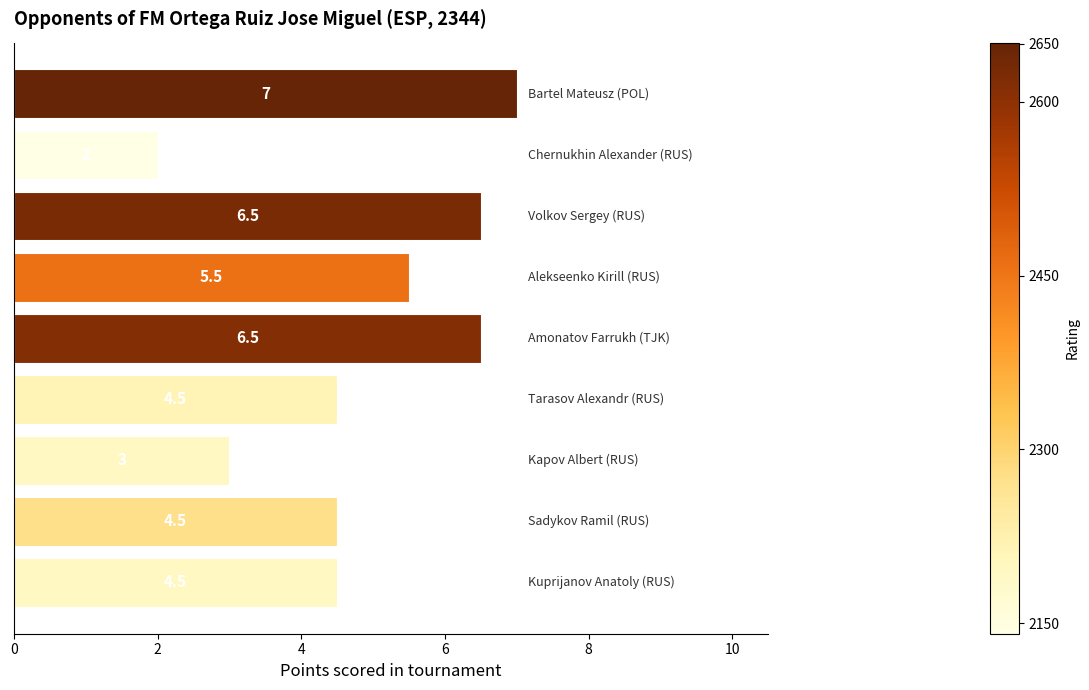

How many values are between 4 and 6?

4